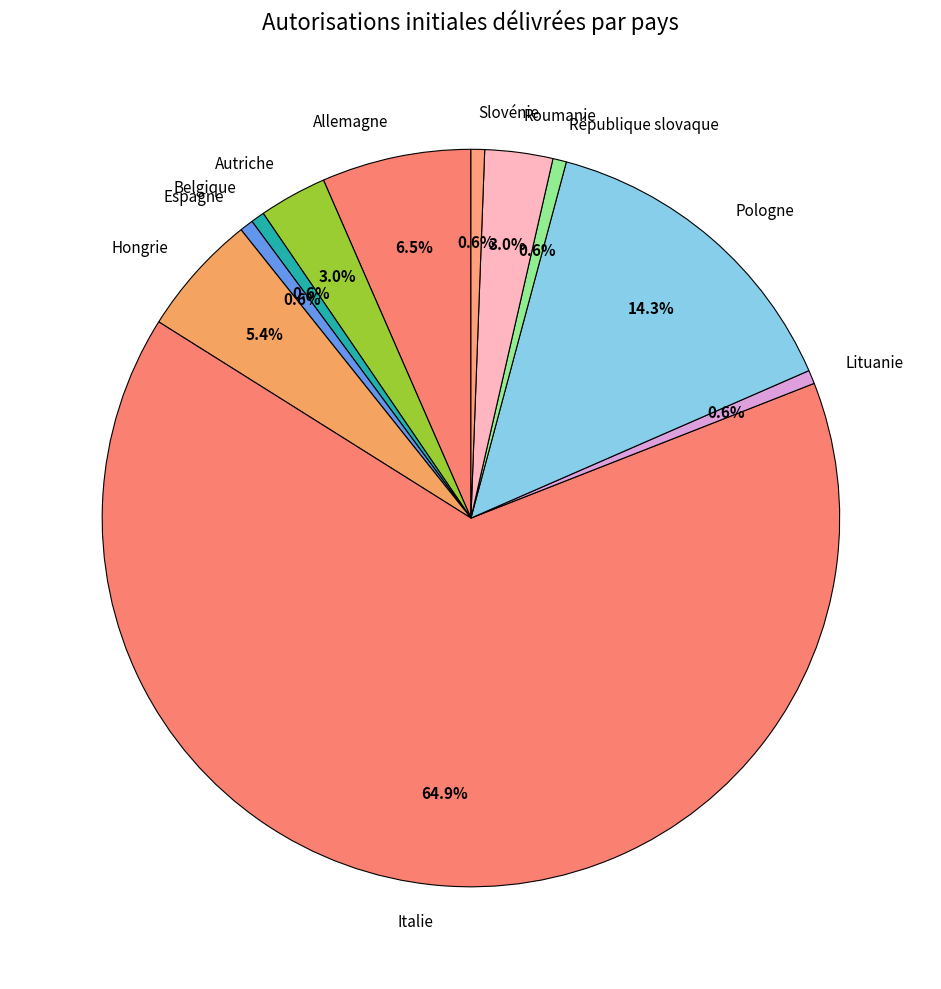

To the nearest percent, what is the average slice percentage?

9%